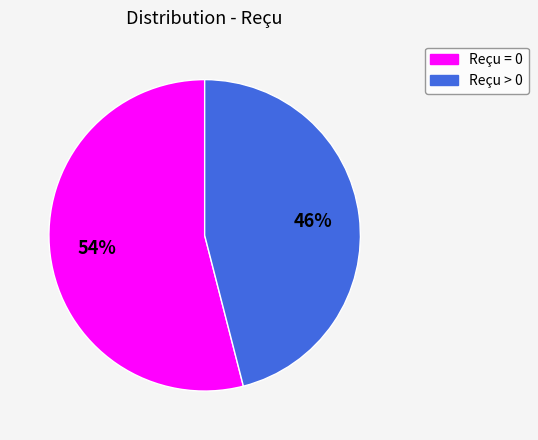

Rank the categories by value from lowest to highest.

Reçu > 0, Reçu = 0